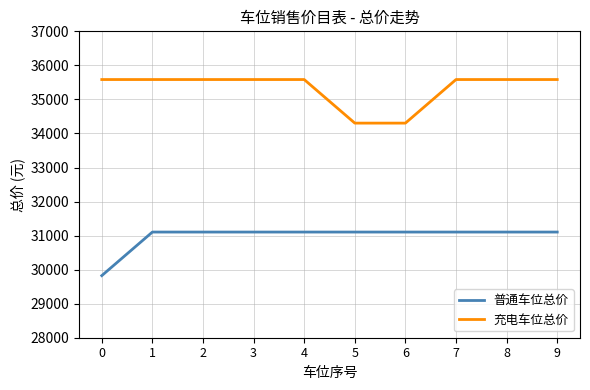

What are all the series names shown in the legend?

普通车位总价, 充电车位总价